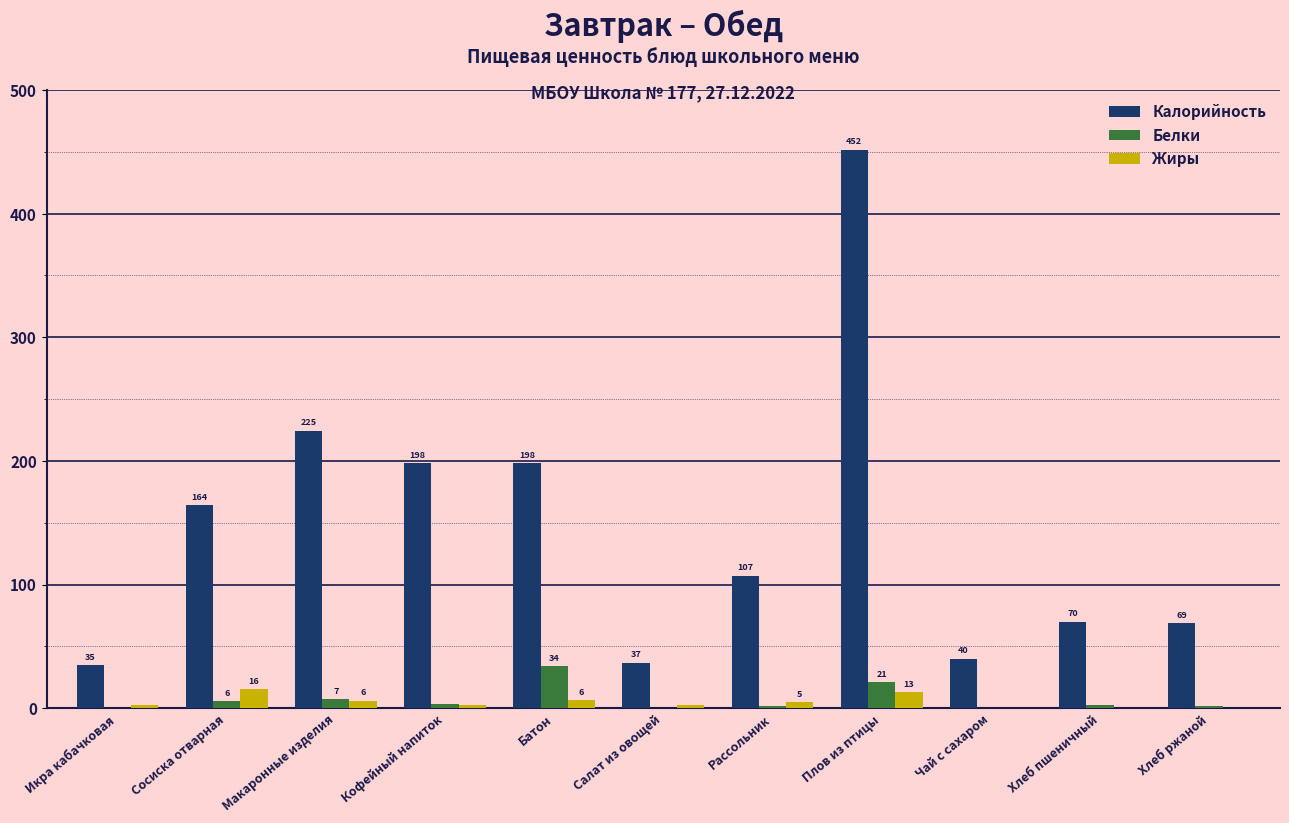

What are all the series names shown in the legend?

Калорийность, Белки, Жиры